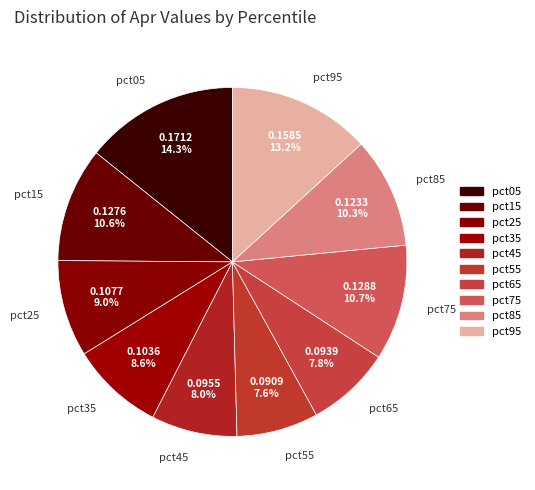

Does pct15 account for over 50% of the chart?

No